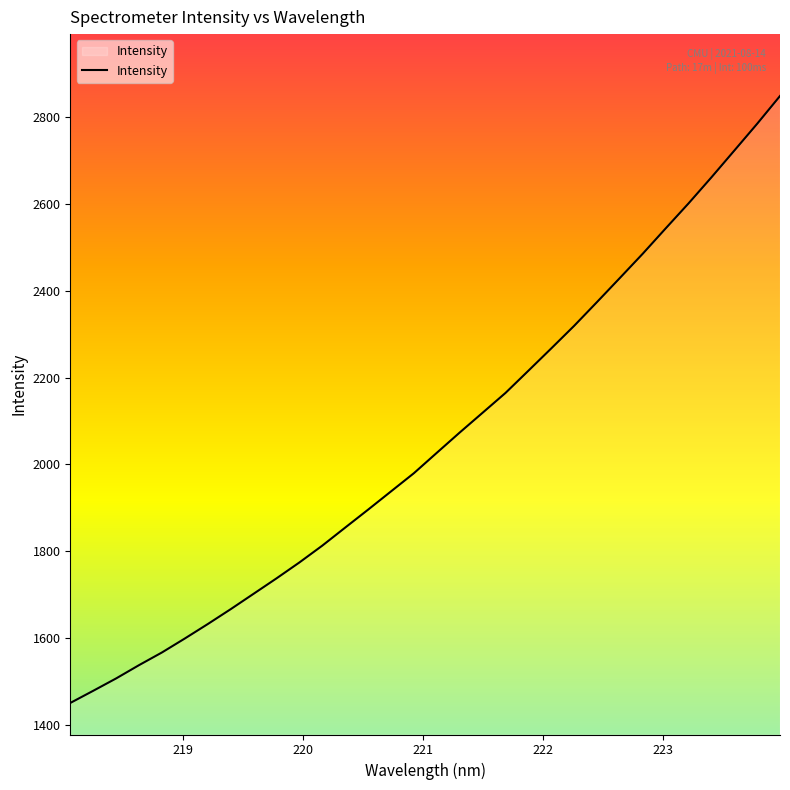

What is the difference between the maximum and minimum values?

1396.6